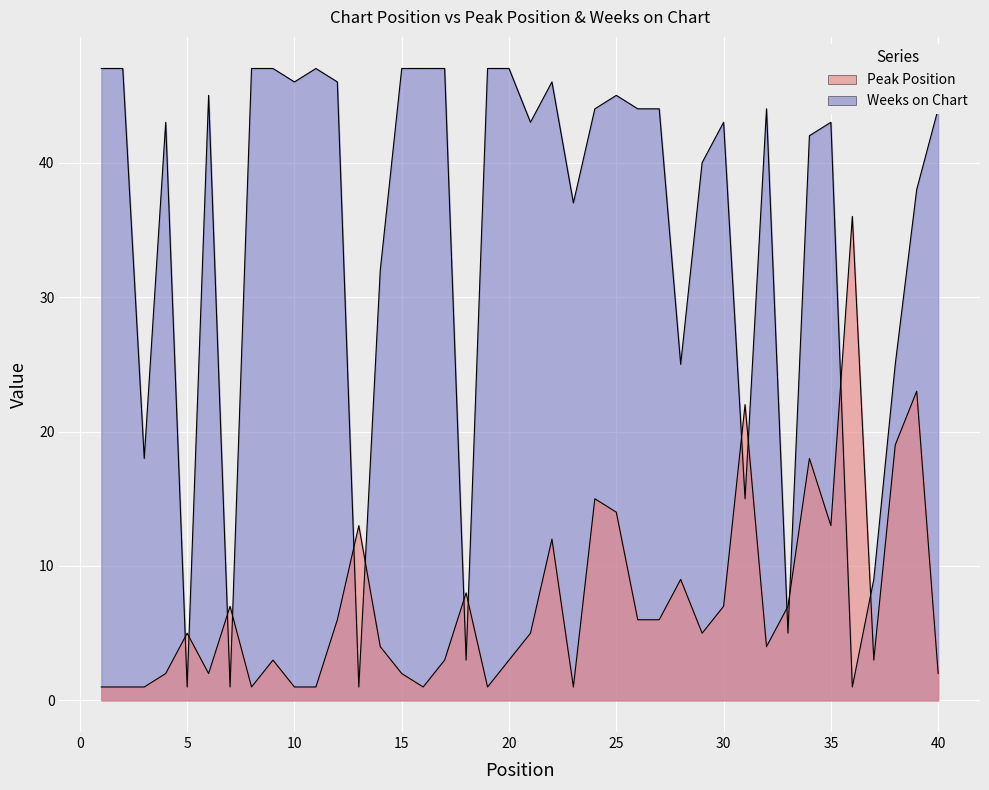

What is the value of the Weeks on Chart point at the 11th from the left?

47